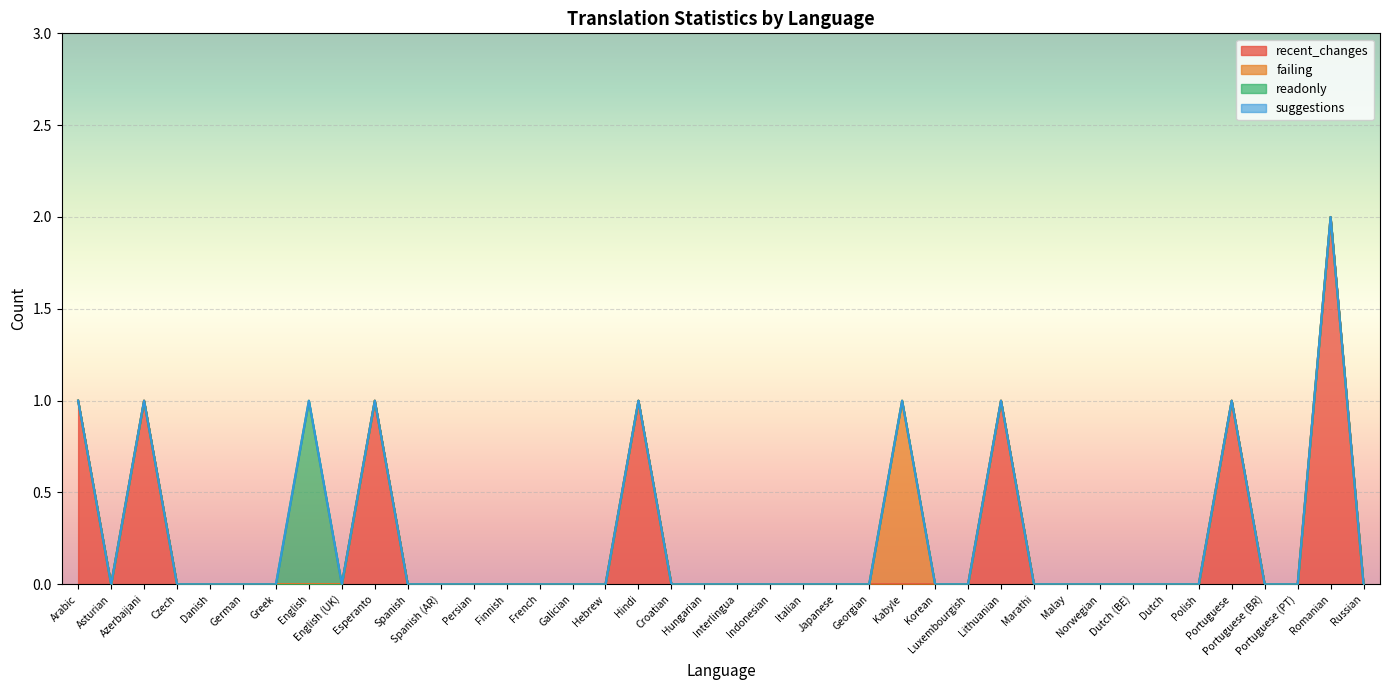

True or false: failing has a value of -1 at English (UK).

False